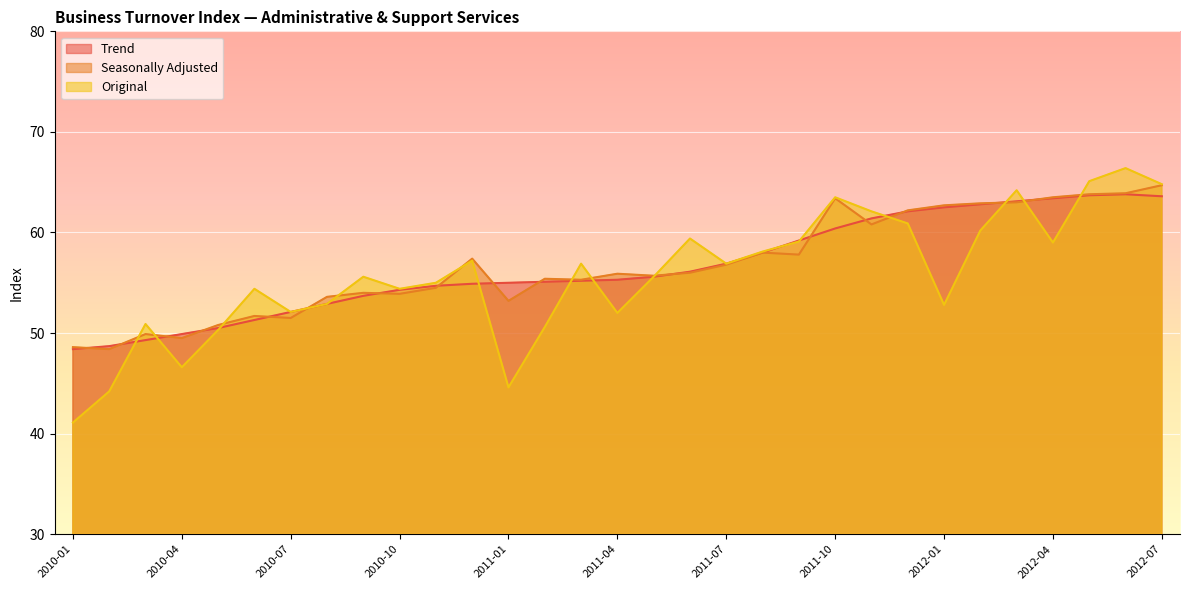

Read the Trend value at 2011-11.

61.4